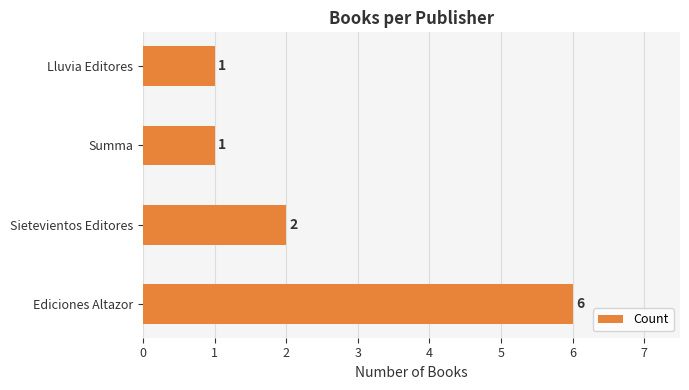

What is the difference between the second highest and second lowest values?

1